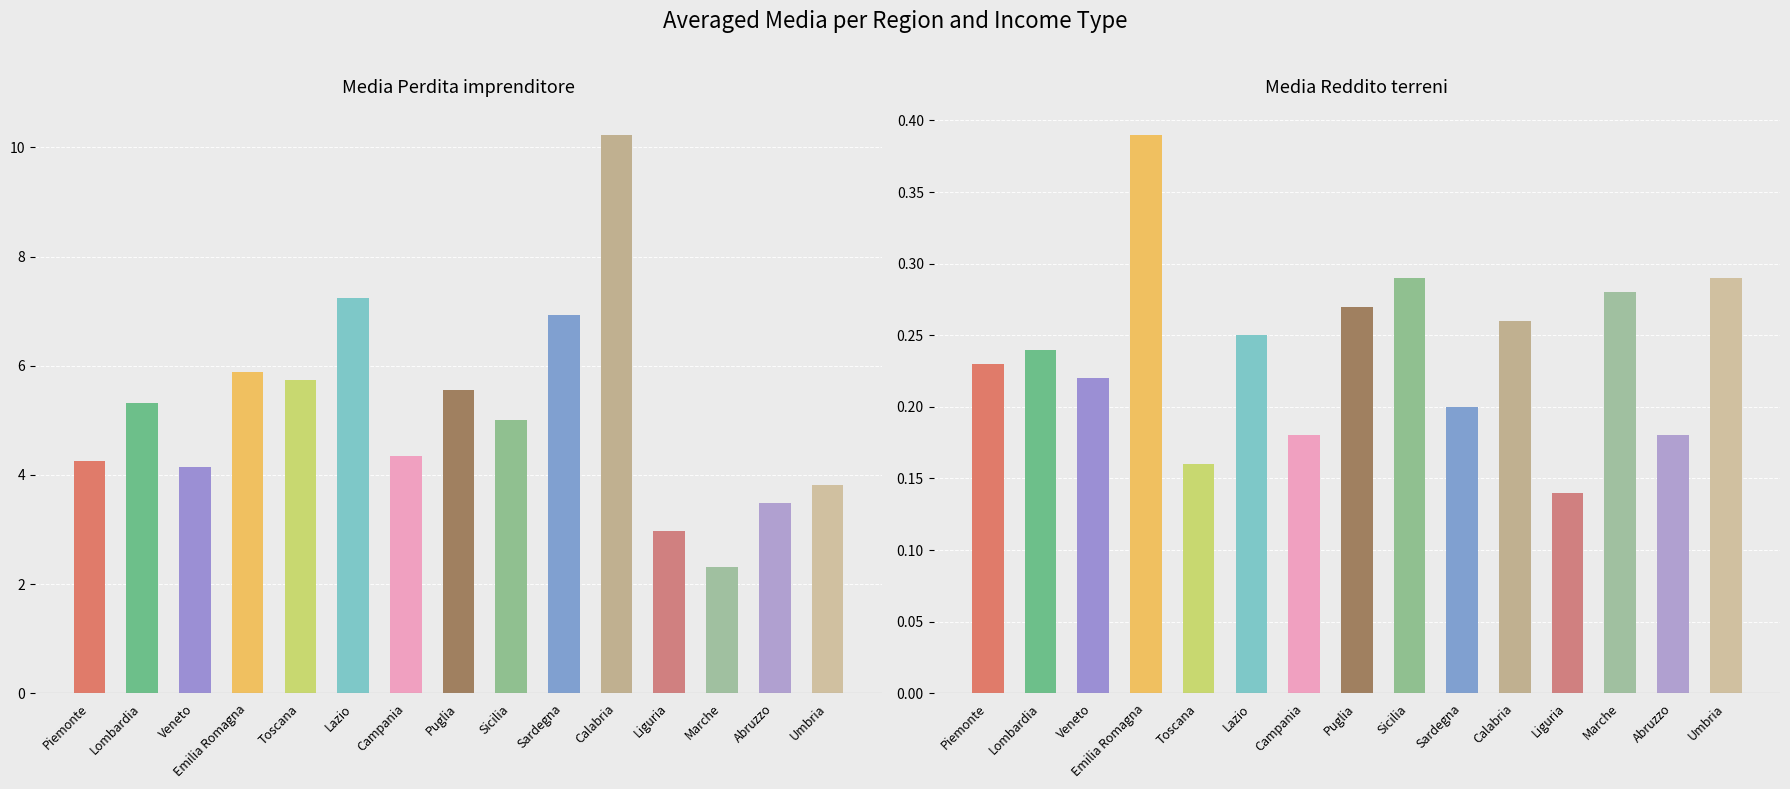

Reading left to right, transcribe all the data shown in this chart.

Media Perdita imprenditore: Piemonte=4.2	Lombardia=5.3	Veneto=4.2	Emilia Romagna=5.9	Toscana=5.7	Lazio=7.2	Campania=4.3	Puglia=5.6	Sicilia=5.0	Sardegna=6.9	Calabria=10.2	Liguria=3.0	Marche=2.3	Abruzzo=3.5	Umbria=3.8
Media Reddito terreni: Piemonte=0.2	Lombardia=0.2	Veneto=0.2	Emilia Romagna=0.4	Toscana=0.2	Lazio=0.2	Campania=0.2	Puglia=0.3	Sicilia=0.3	Sardegna=0.2	Calabria=0.3	Liguria=0.1	Marche=0.3	Abruzzo=0.2	Umbria=0.3